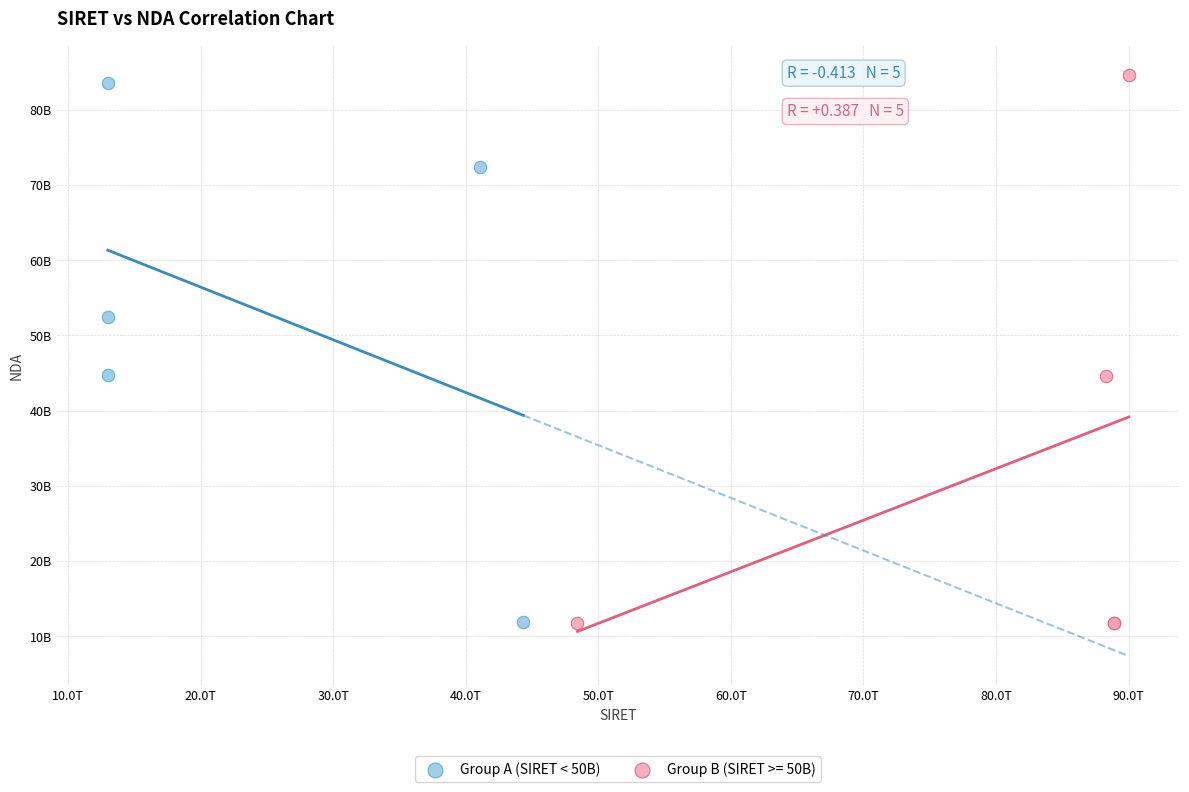

What are all the series names shown in the legend?

Group A (SIRET < 50B), Group B (SIRET >= 50B)